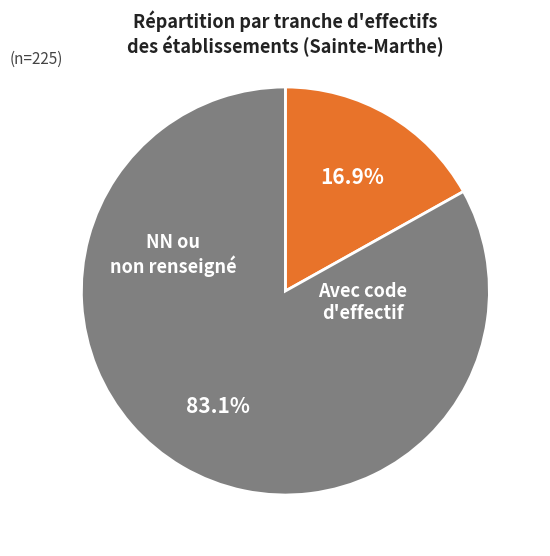

Does any single category account for the majority?

Yes